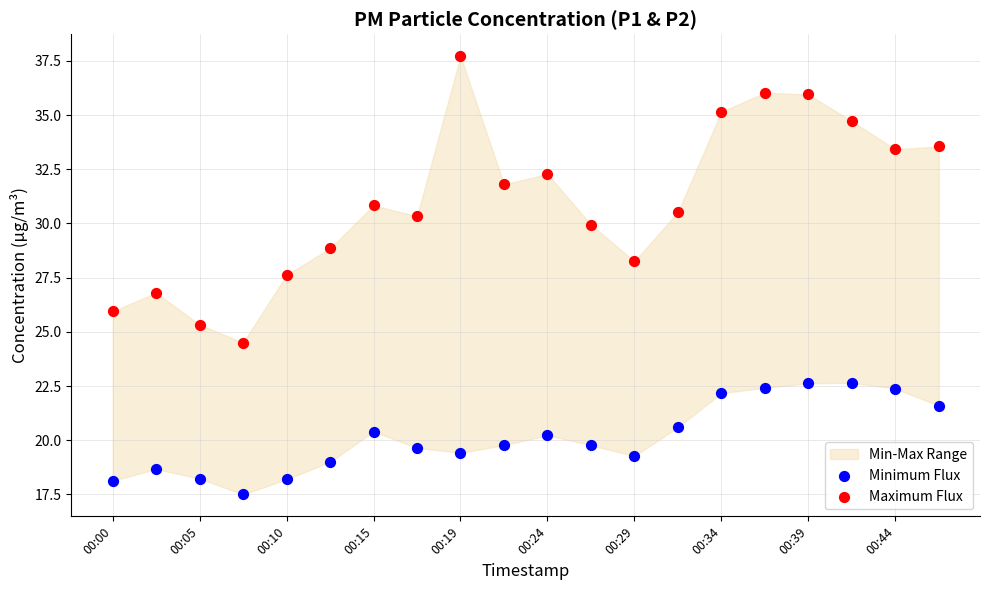

Which series reaches the minimum Y coordinate?

Minimum Flux